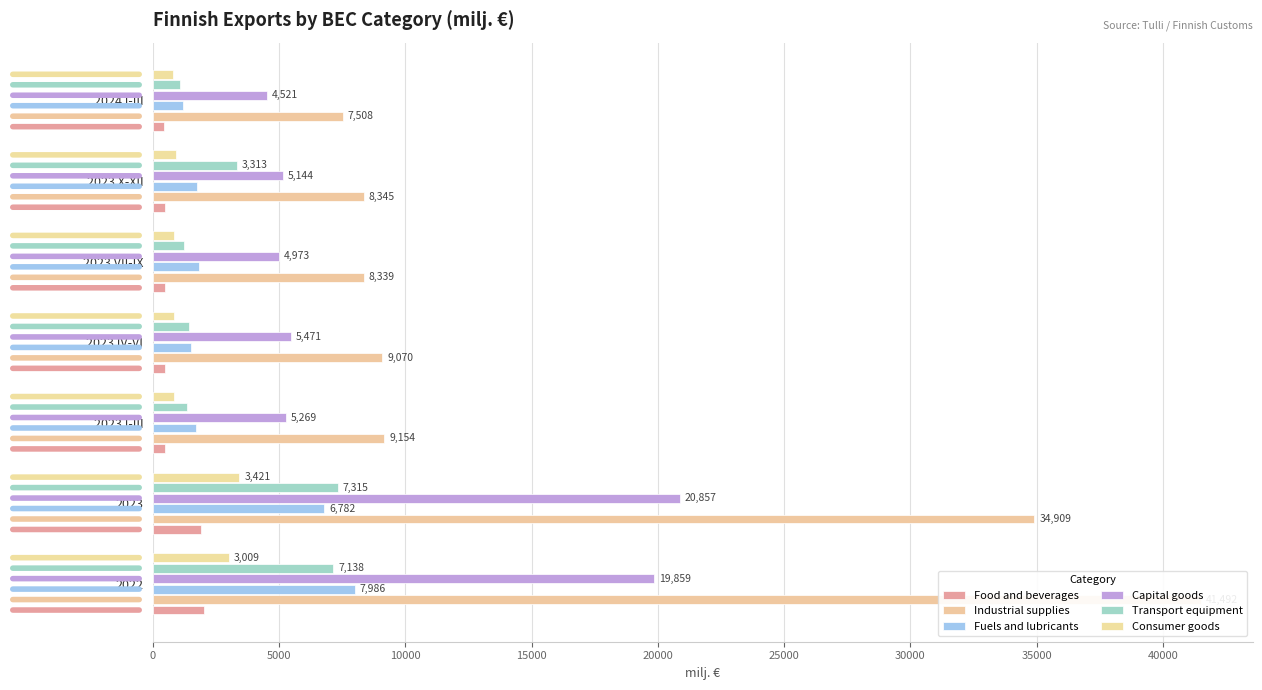

Which series changed the most between 2023 IV-VI and 2023 X-XII?

Transport equipment